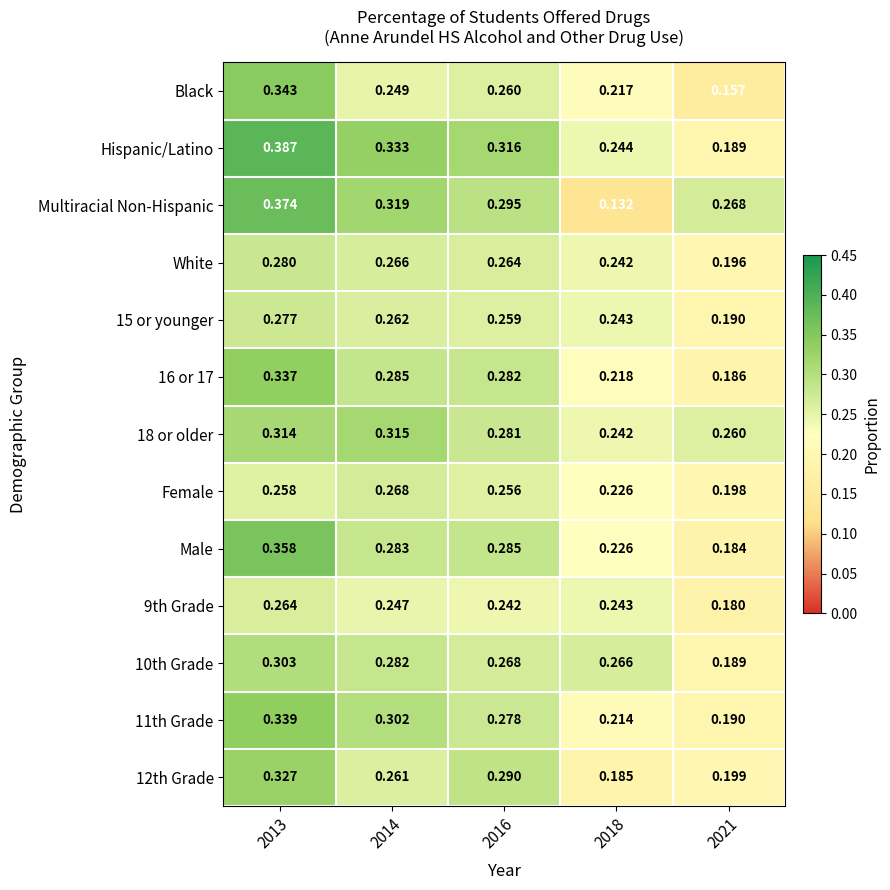

Which series has the widest spread of values?

Multiracial Non-Hispanic